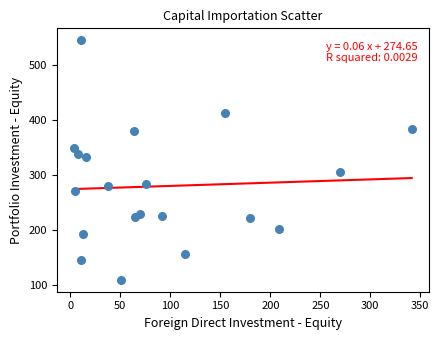

What is the range of X values (max minus min)?

338.0